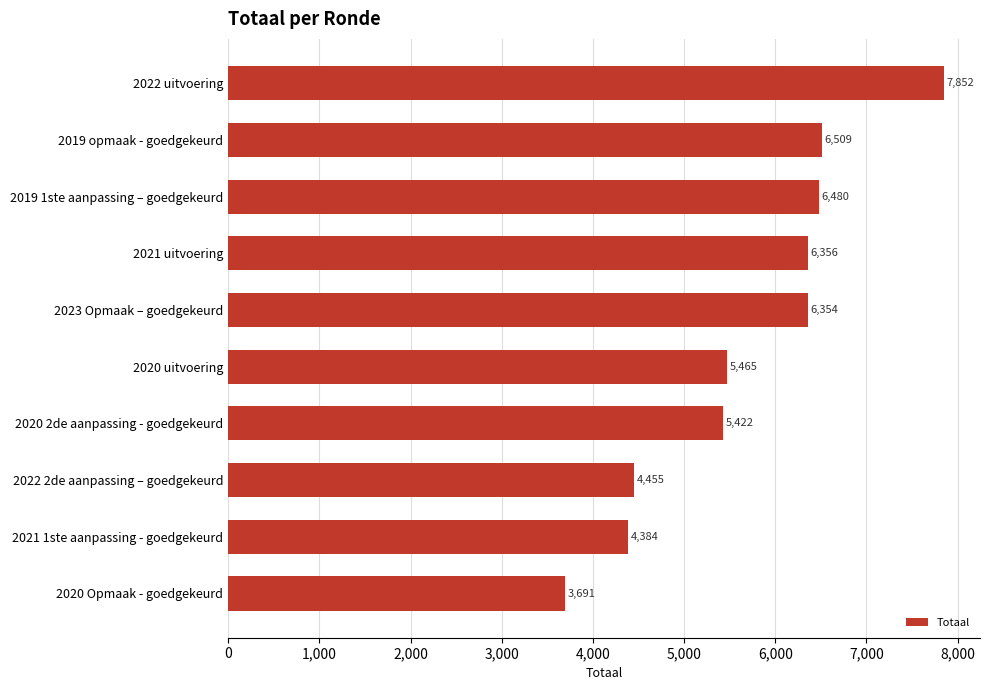

The chart shows a value of 1205 at 2020 uitvoering. True or false?

False